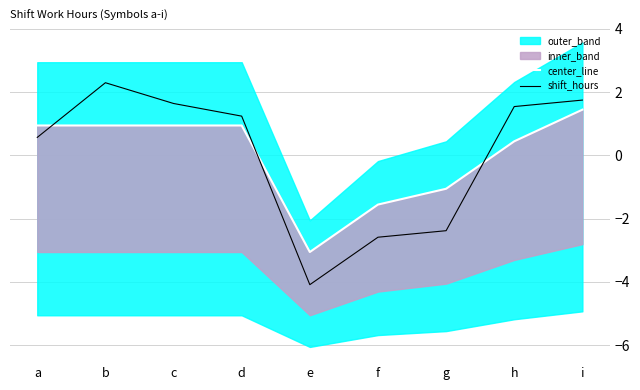

What is the difference between the maximum and minimum values in the center_line series?

4.5